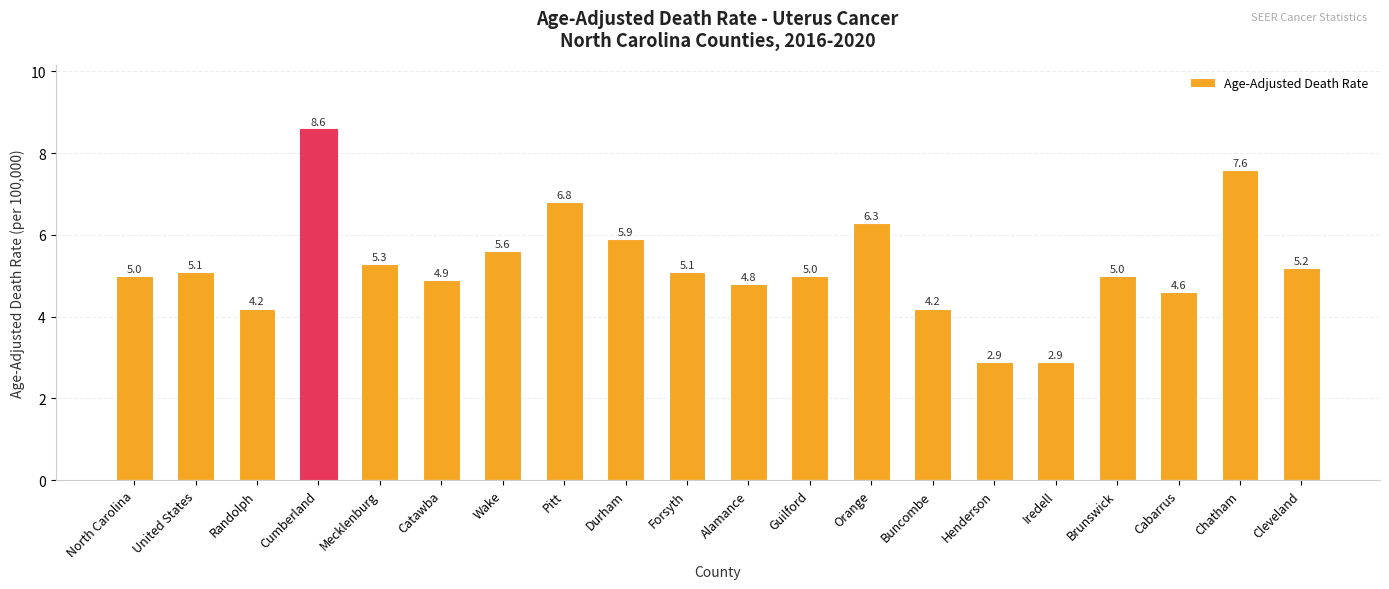

Is it true that the value at United States is 2.6?

False